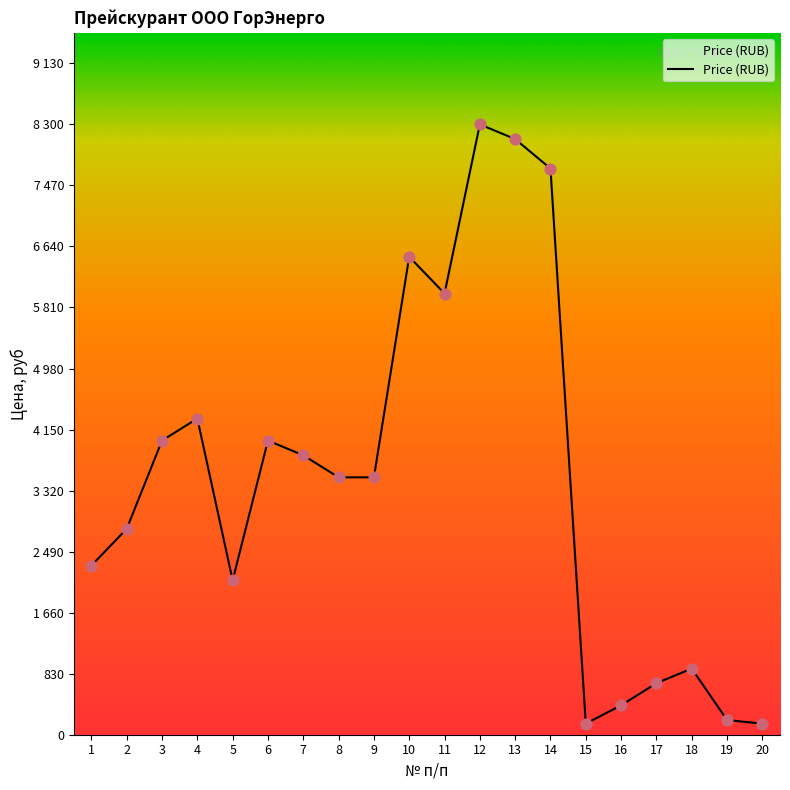

Does the chart have visible grid lines?

No